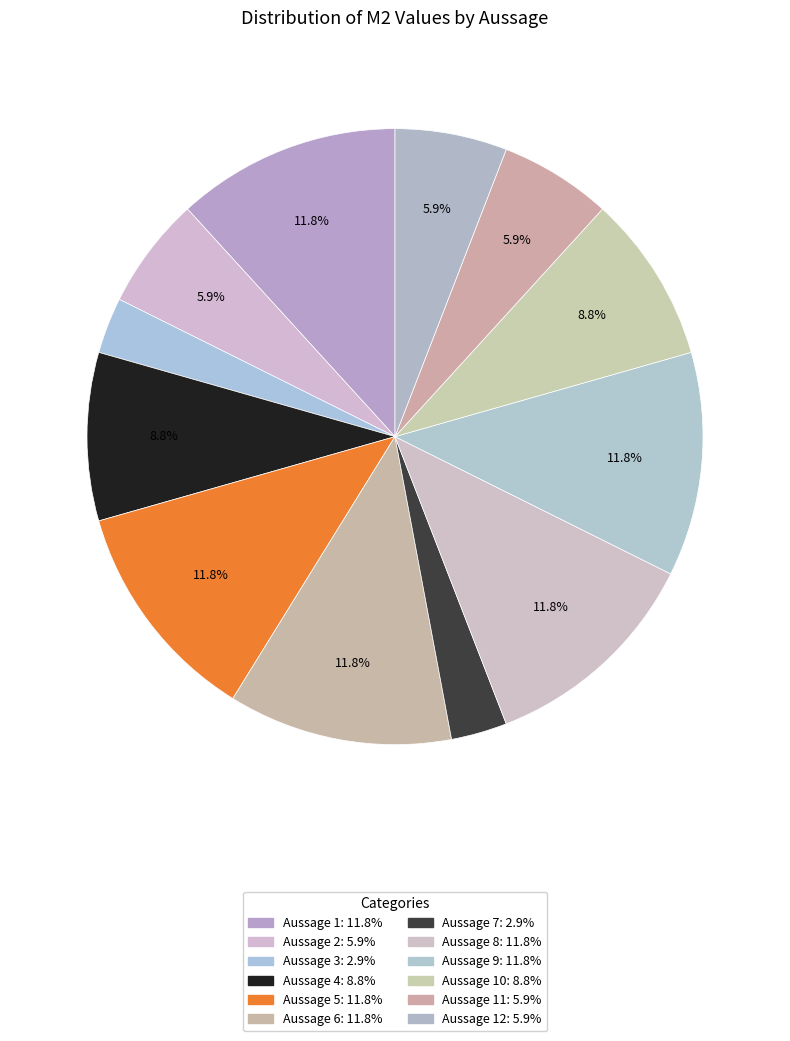

How many slices are in this pie chart?

12